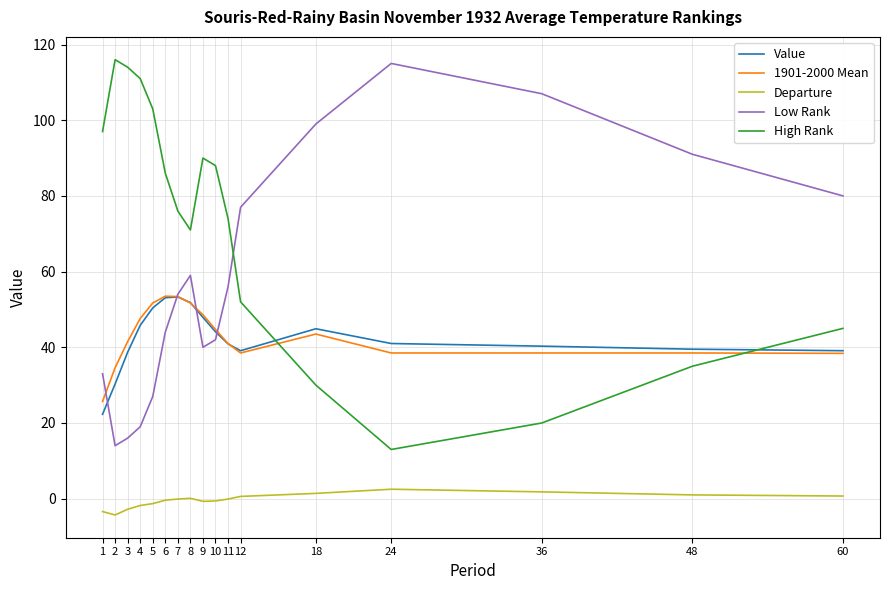

What is the smallest value displayed?

-4.3